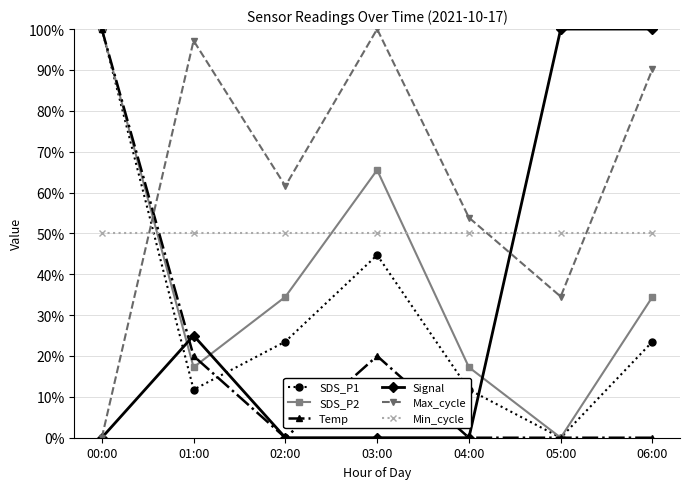

Is it true that Max_cycle equals 100.0 at 03:00?

True